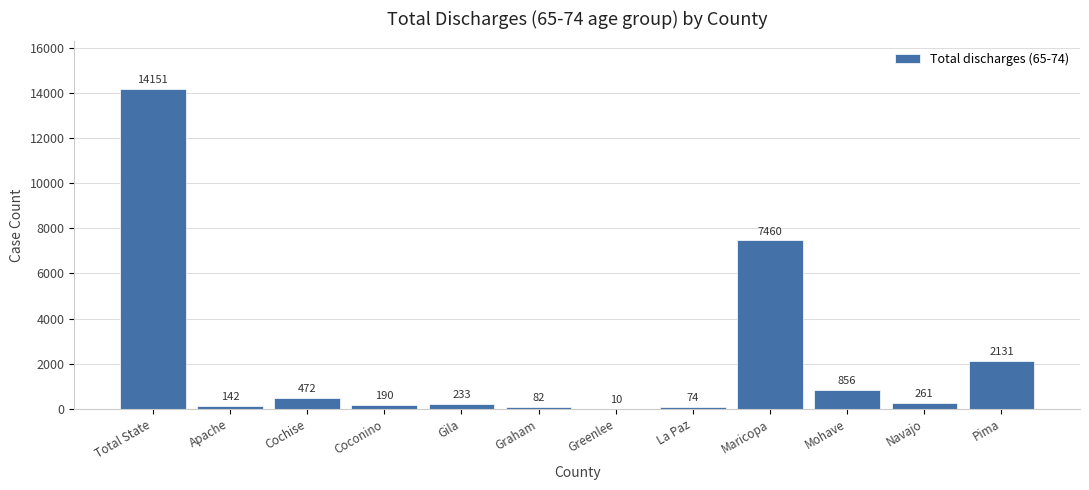

Reading right to left, extract all data points from this chart.

Pima=2131	Navajo=261	Mohave=856	Maricopa=7460	La Paz=74	Greenlee=10	Graham=82	Gila=233	Coconino=190	Cochise=472	Apache=142	Total State=14151